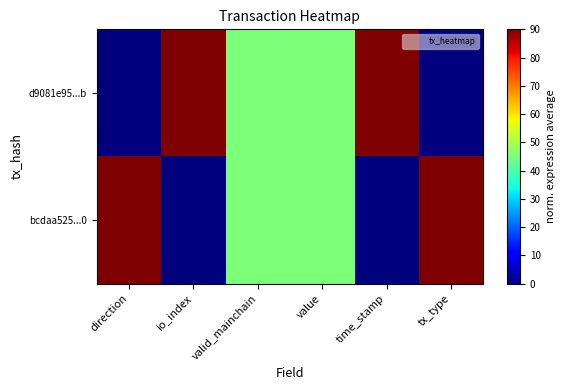

Rank the series by their maximum value, from highest to lowest.

d9081e95...b, bcdaa525...0